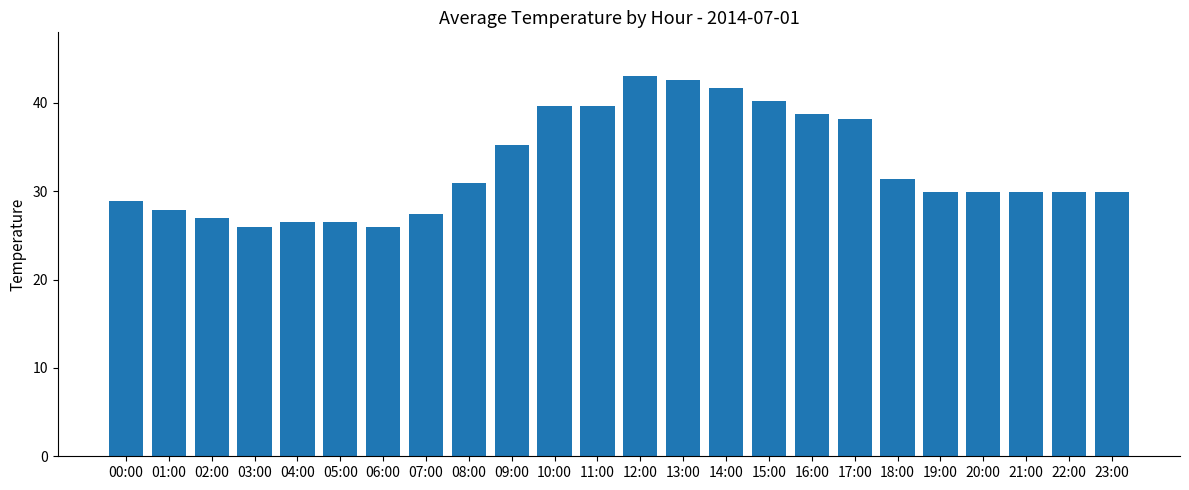

How many distinct data groups are displayed?

1